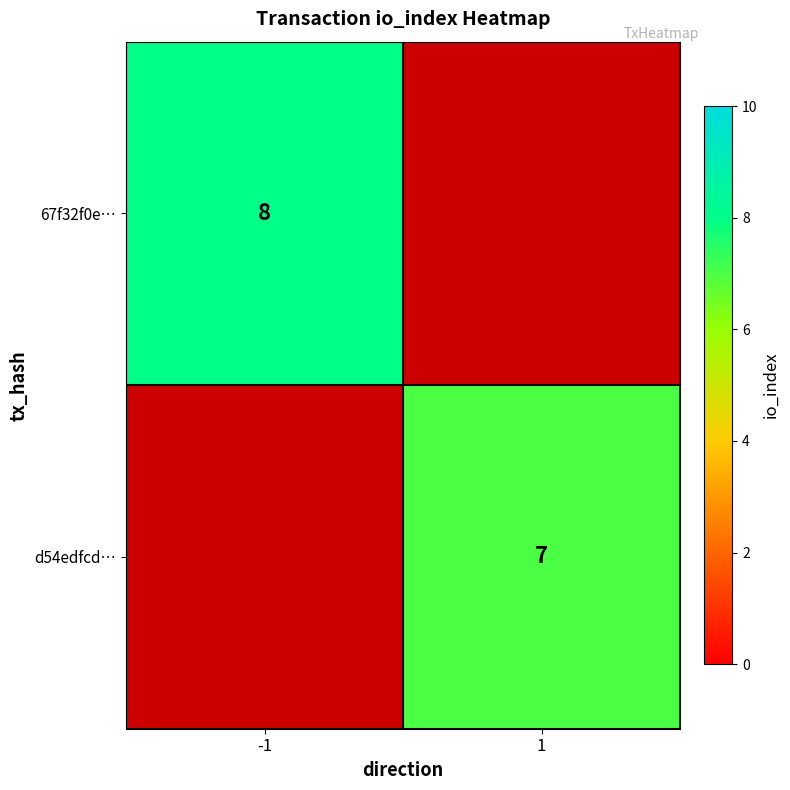

What is the minimum value shown in the chart?

7.0